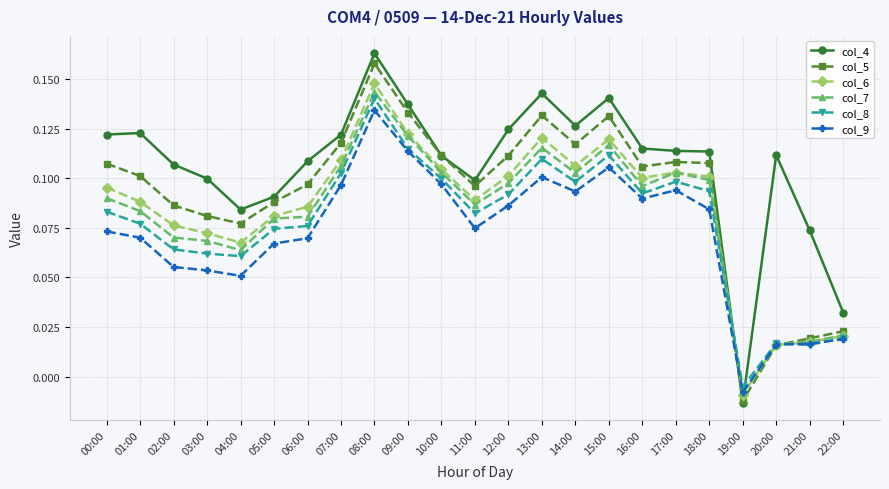

Which category has the lowest value in the col_4 series?

19:00